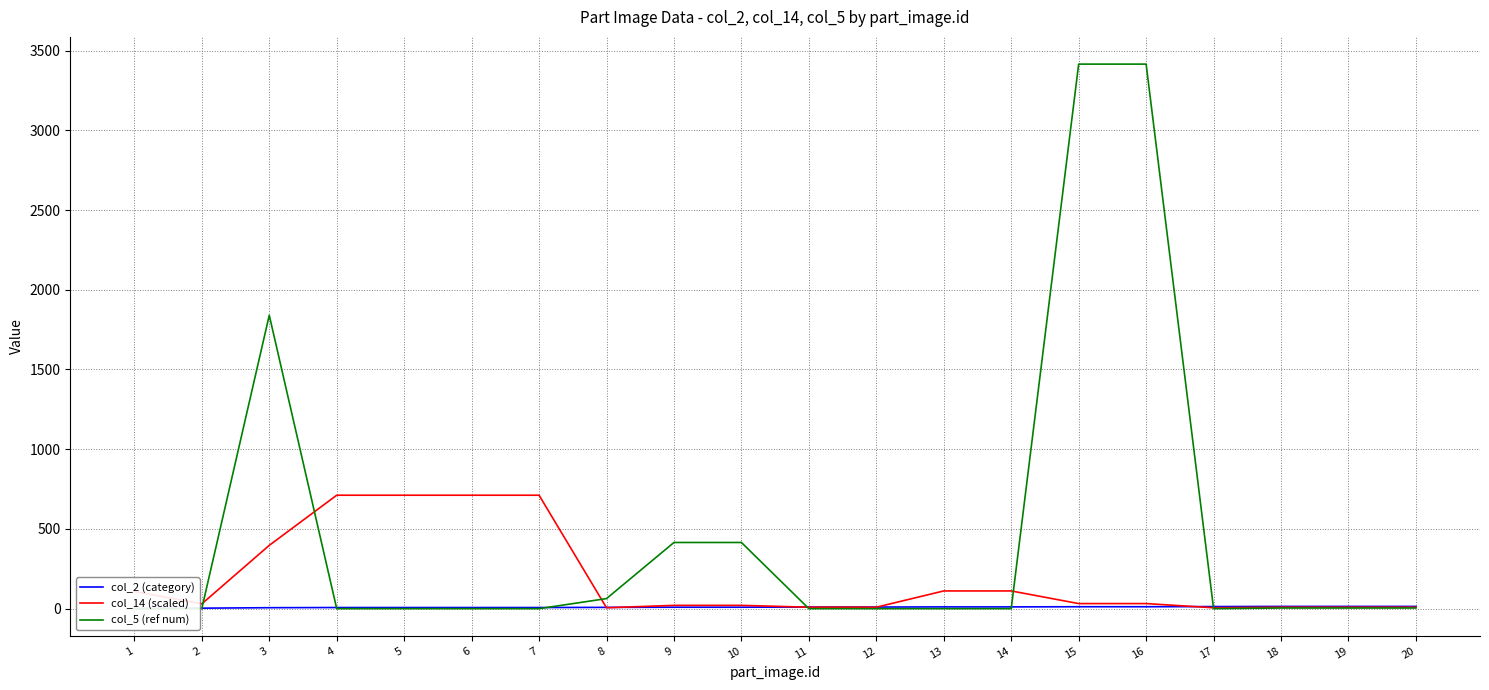

What is the minimum value for col_14 (scaled)?

5.5